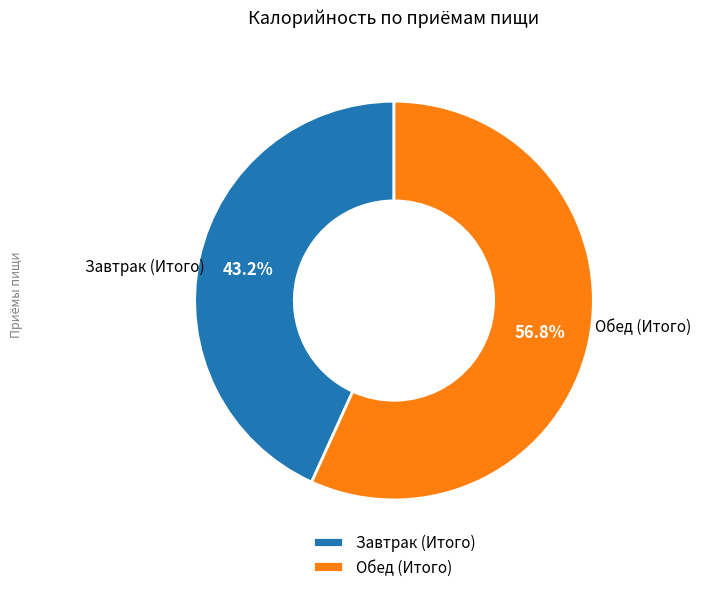

To the nearest percent, what portion does Завтрак (Итого) represent?

43%